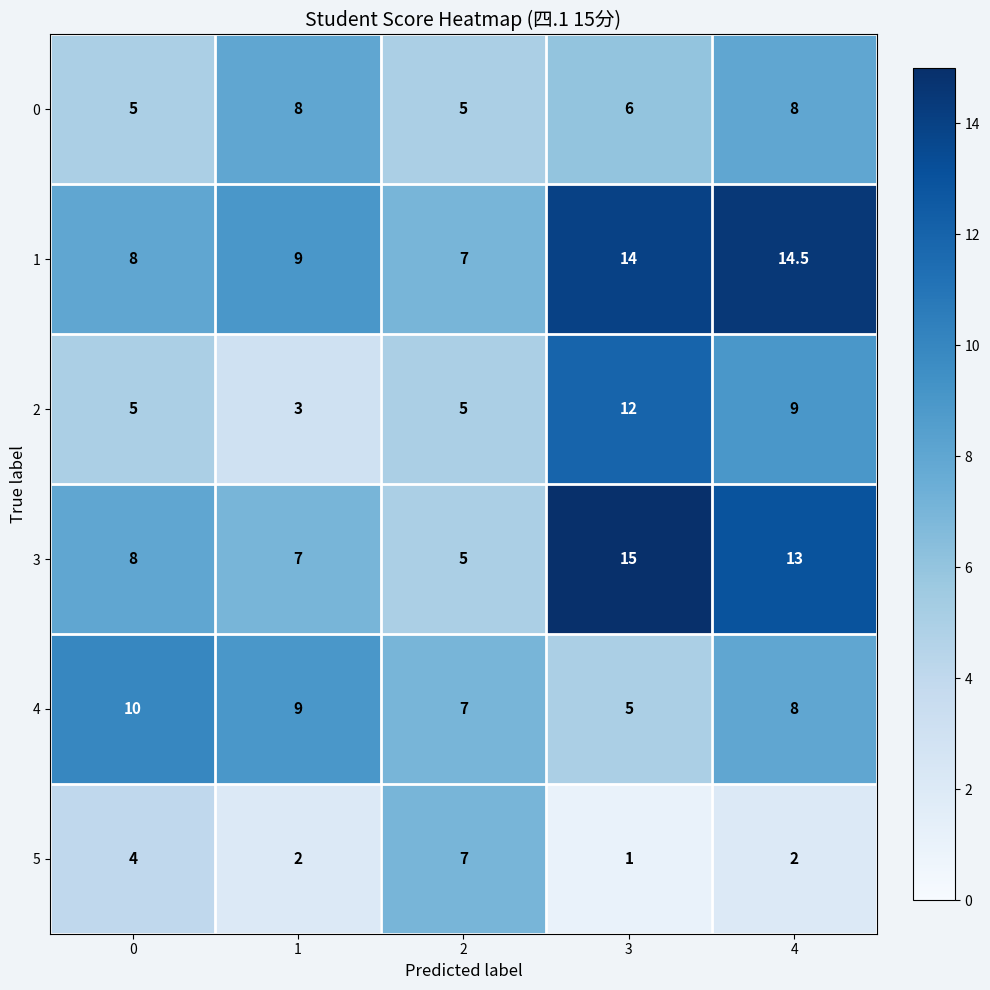

Reading left to right, what are all the values shown in this chart?

0: 5.0	8.0	5.0	6.0	8.0
1: 8.0	9.0	7.0	14.0	14.5
2: 5.0	3.0	5.0	12.0	9.0
3: 8.0	7.0	5.0	15.0	13.0
4: 10.0	9.0	7.0	5.0	8.0
5: 4.0	2.0	7.0	1.0	2.0